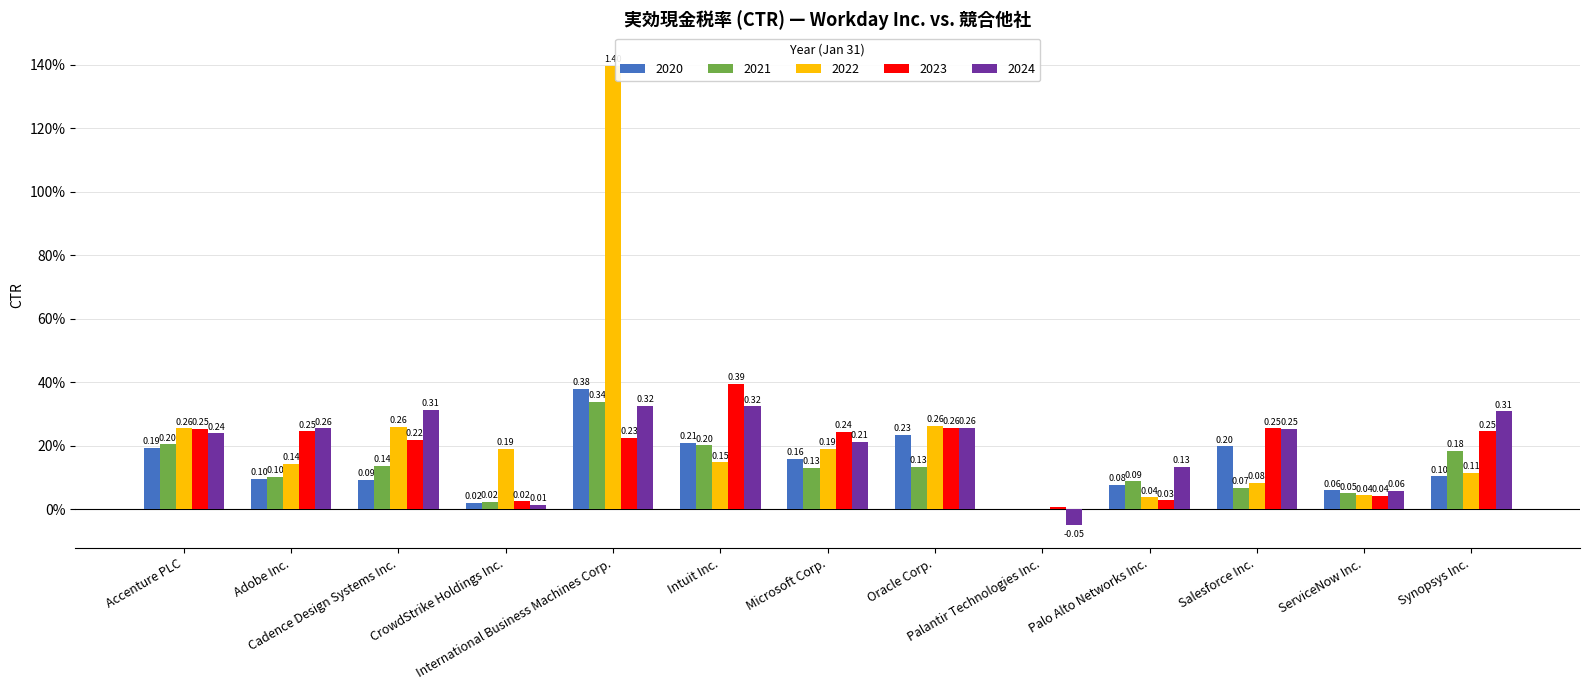

Are the bars grouped side by side (vs. stacked)?

Yes